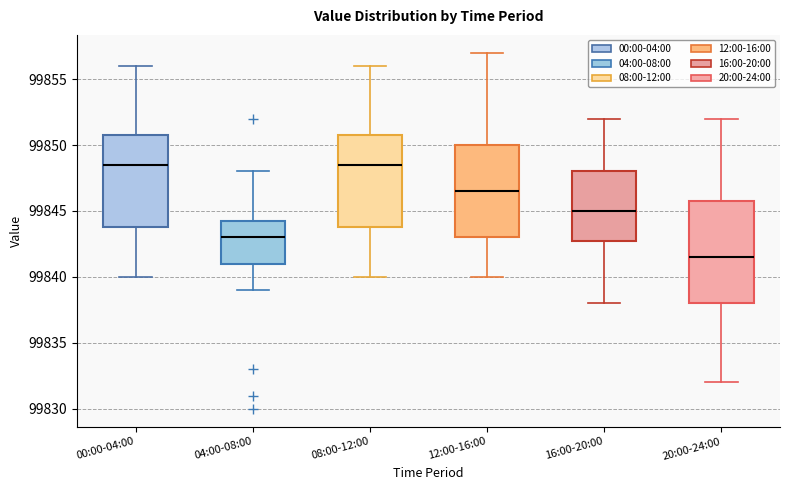

Where is the lower edge of the box for 16:00-20:00 on the y-axis? The values are not printed on the chart, so give them approximately, as read against the axis.

99843.0